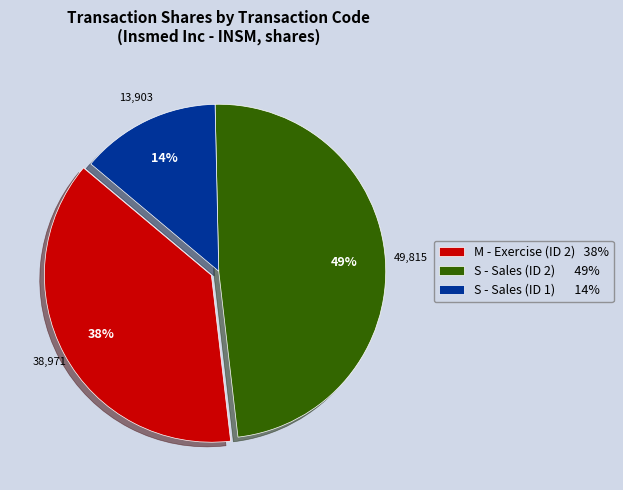

Is S - Sales (ID 2) 49% the majority of the pie?

No